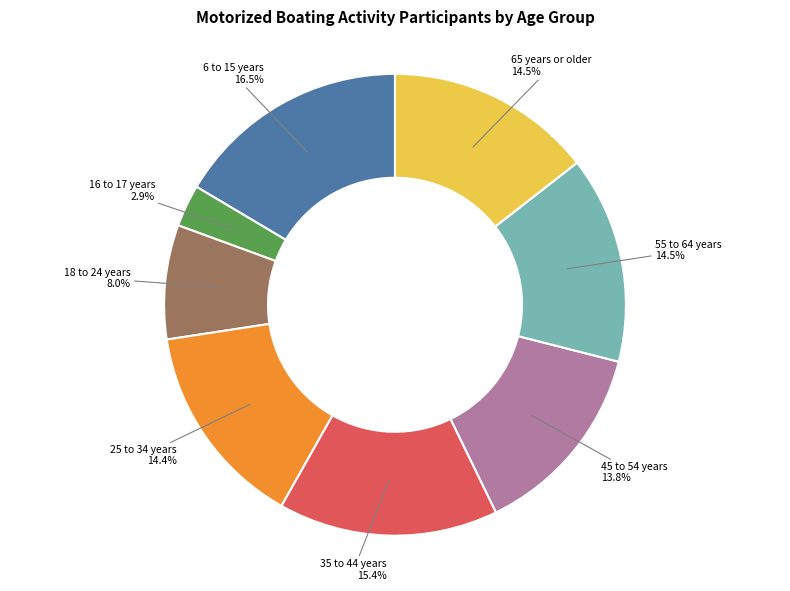

Does any single category account for the majority?

No